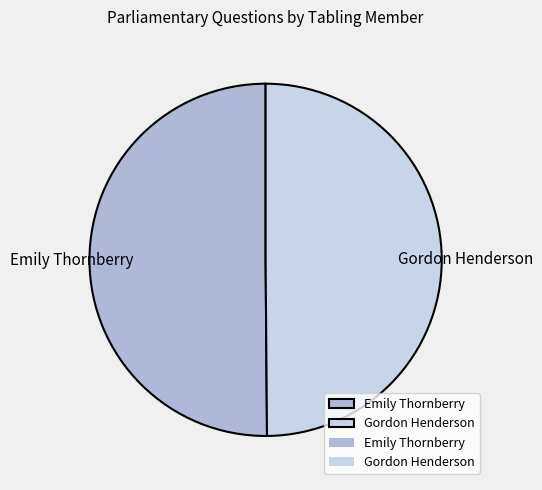

Do Gordon Henderson and Emily Thornberry together represent more than half of the pie?

Yes